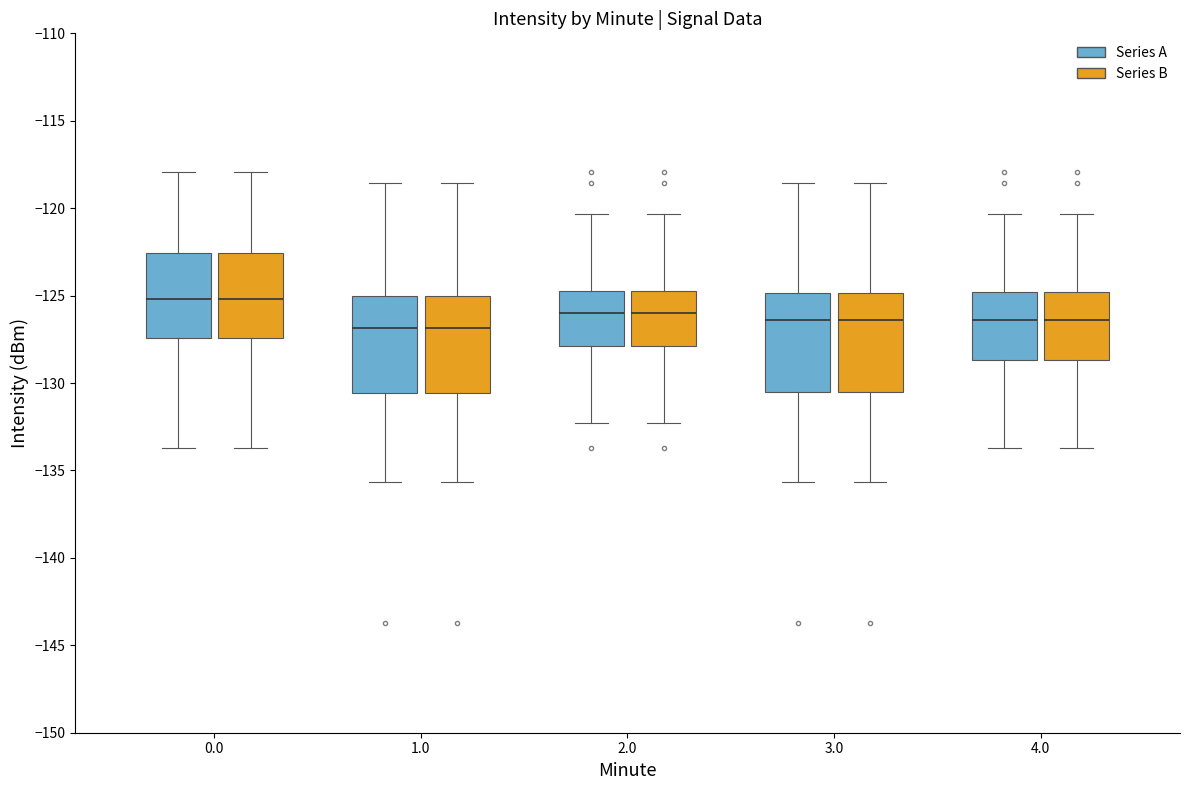

Reading left to right, transcribe this box plot: for each box, give where its median line is, the range the box spans, and where its two whiskers end, as read against the y-axis. The values are not printed on the chart, so give them approximately, as read against the axis.

0.0 (Series A): median -125.0, box -127.5 to -122.5, whiskers -133.5 to -118.0
0.0 (Series B): median -125.0, box -127.5 to -122.5, whiskers -133.5 to -118.0
1.0 (Series A): median -127.0, box -130.5 to -125.0, whiskers -135.5 to -118.5
1.0 (Series B): median -127.0, box -130.5 to -125.0, whiskers -135.5 to -118.5
2.0 (Series A): median -126.0, box -128.0 to -124.5, whiskers -132.5 to -120.5
2.0 (Series B): median -126.0, box -128.0 to -124.5, whiskers -132.5 to -120.5
3.0 (Series A): median -126.5, box -130.5 to -125.0, whiskers -135.5 to -118.5
3.0 (Series B): median -126.5, box -130.5 to -125.0, whiskers -135.5 to -118.5
4.0 (Series A): median -126.5, box -128.5 to -125.0, whiskers -133.5 to -120.5
4.0 (Series B): median -126.5, box -128.5 to -125.0, whiskers -133.5 to -120.5